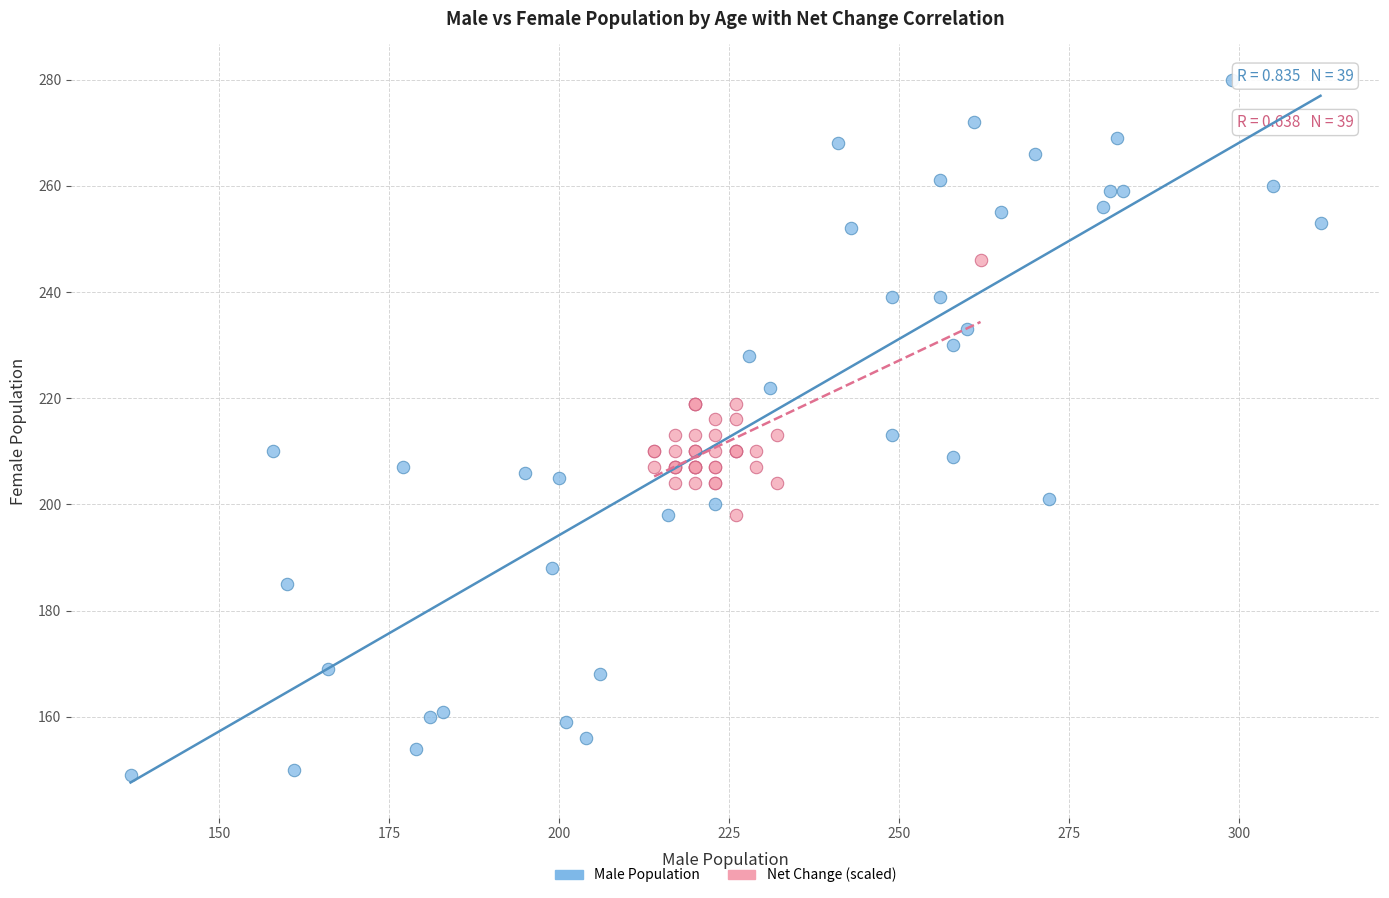

Which series contains the lowest Y value?

Male Population